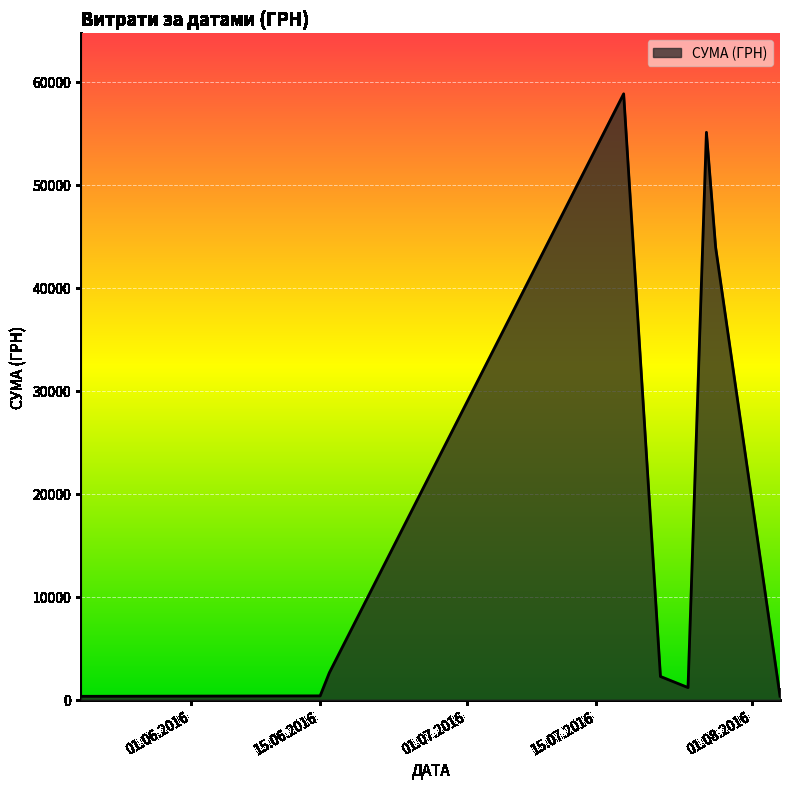

What is the difference between the maximum and minimum values?

58510.0